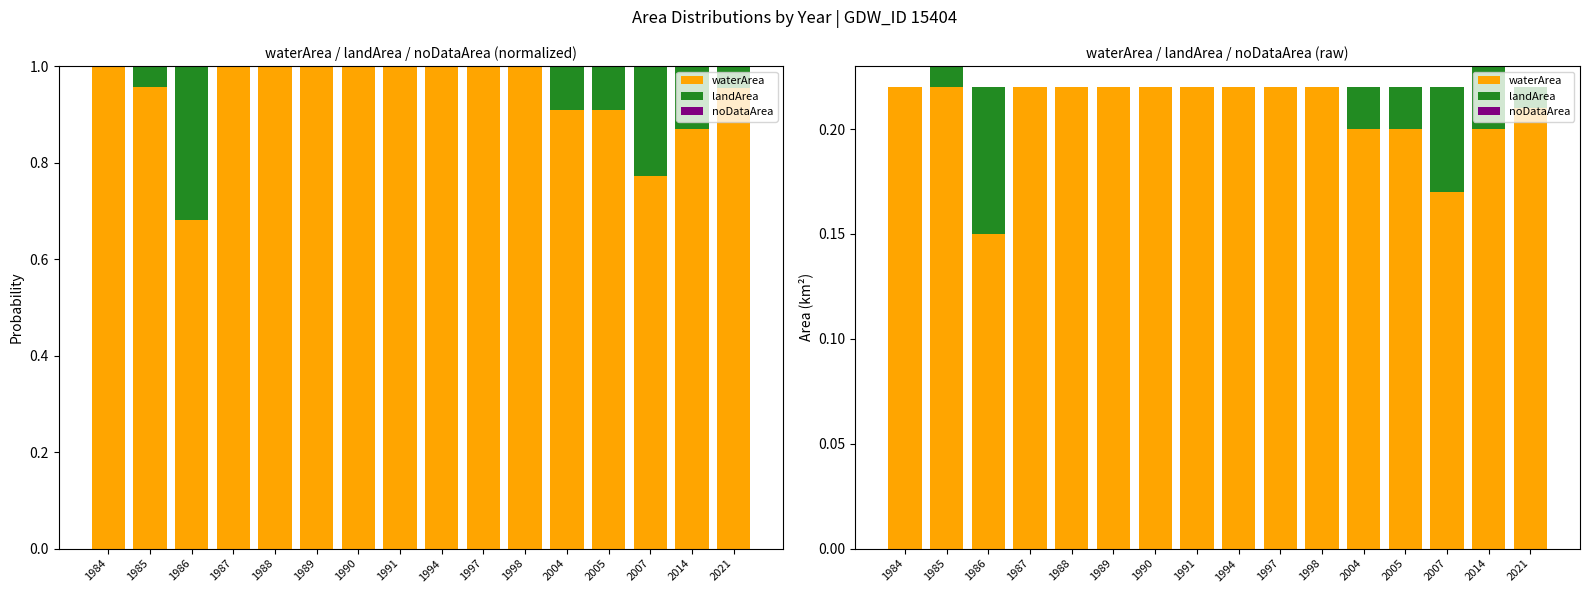

Reading right to left, what are all the values shown in this chart?

waterArea: 0.2	0.2	0.2	0.2	0.2	0.2	0.2	0.2	0.2	0.2	0.2	0.2	0.2	0.1	0.2	0.2
landArea: 0.0	0.0	0.1	0.0	0.0	0.0	0.0	0.0	0.0	0.0	0.0	0.0	0.0	0.1	0.0	0.0
noDataArea: 0.0	0.0	0.0	0.0	0.0	0.0	0.0	0.0	0.0	0.0	0.0	0.0	0.0	0.0	0.0	0.0